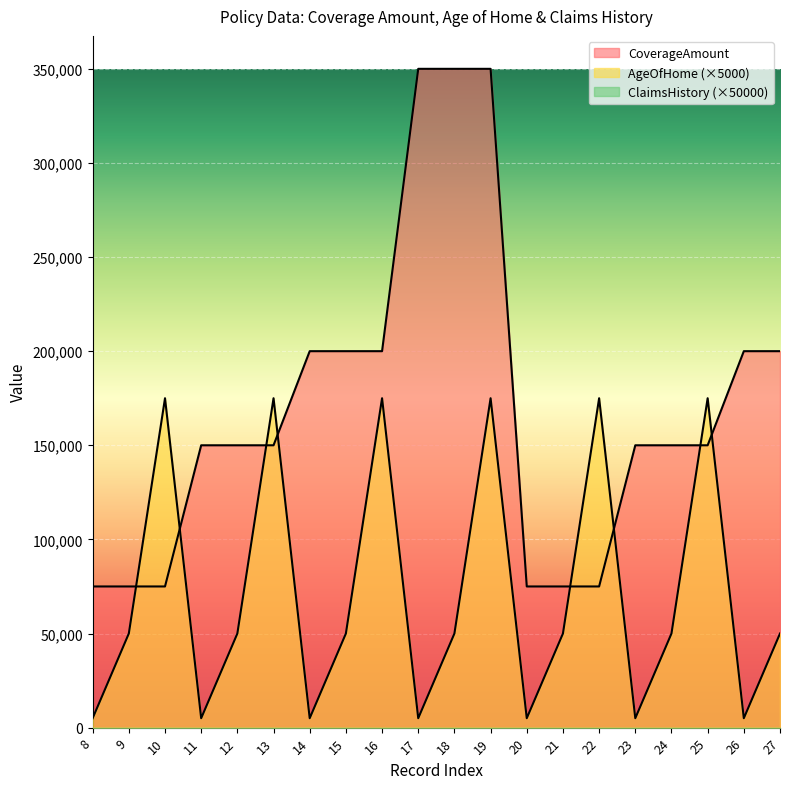

At which label does AgeOfHome reach its minimum?

8